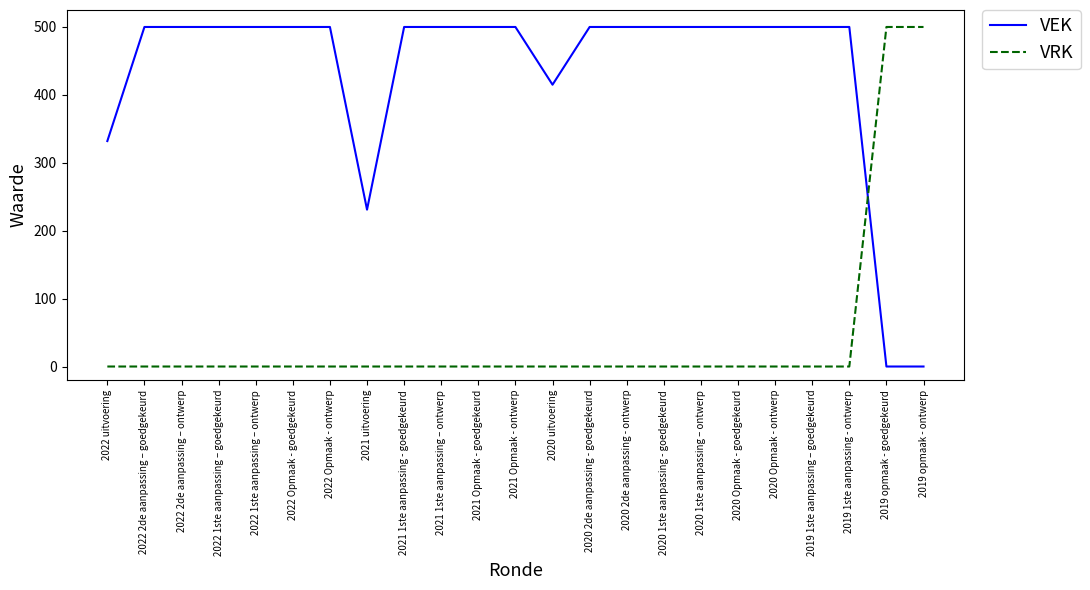

What is the spread (max minus min) of values at 2020 1ste aanpassing – ontwerp?

500